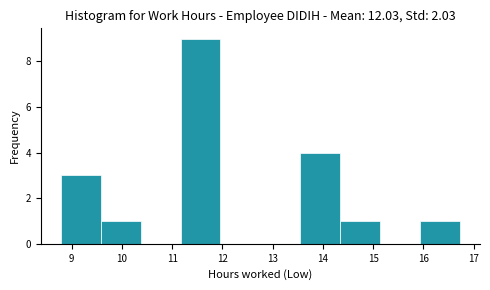

How tall is the bar that spans 8.8 to 9.6 on the x-axis? Neither the bar edges nor the heights are printed on the chart, so give them approximately, as read against the axes.

3